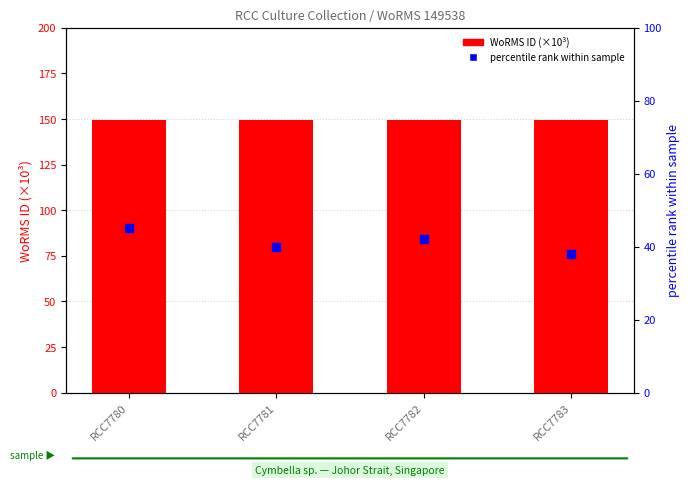

Which series contains the highest Y value?

WoRMS ID (×10³)